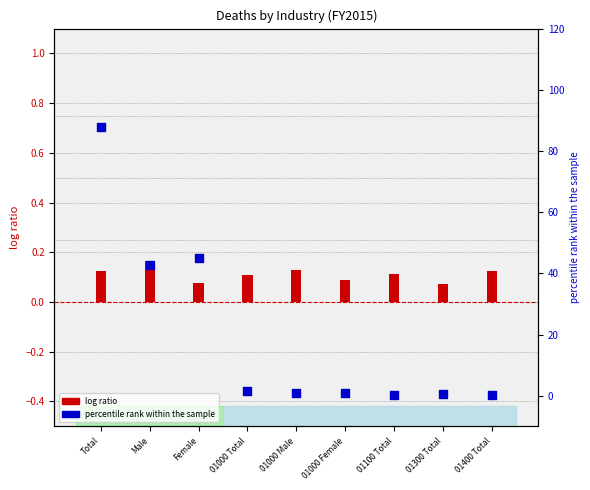

At how many categories does at least one series exceed 1?

4